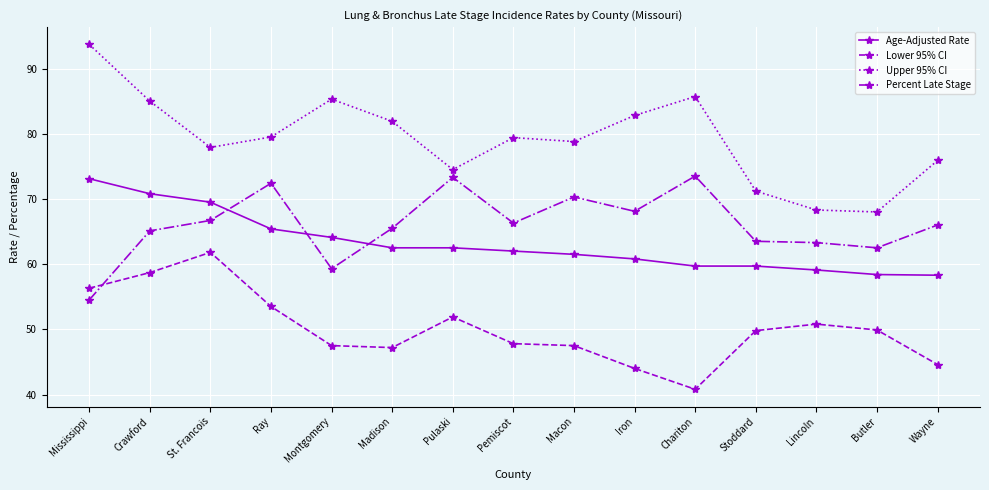

How many categories are shown in the chart?

15